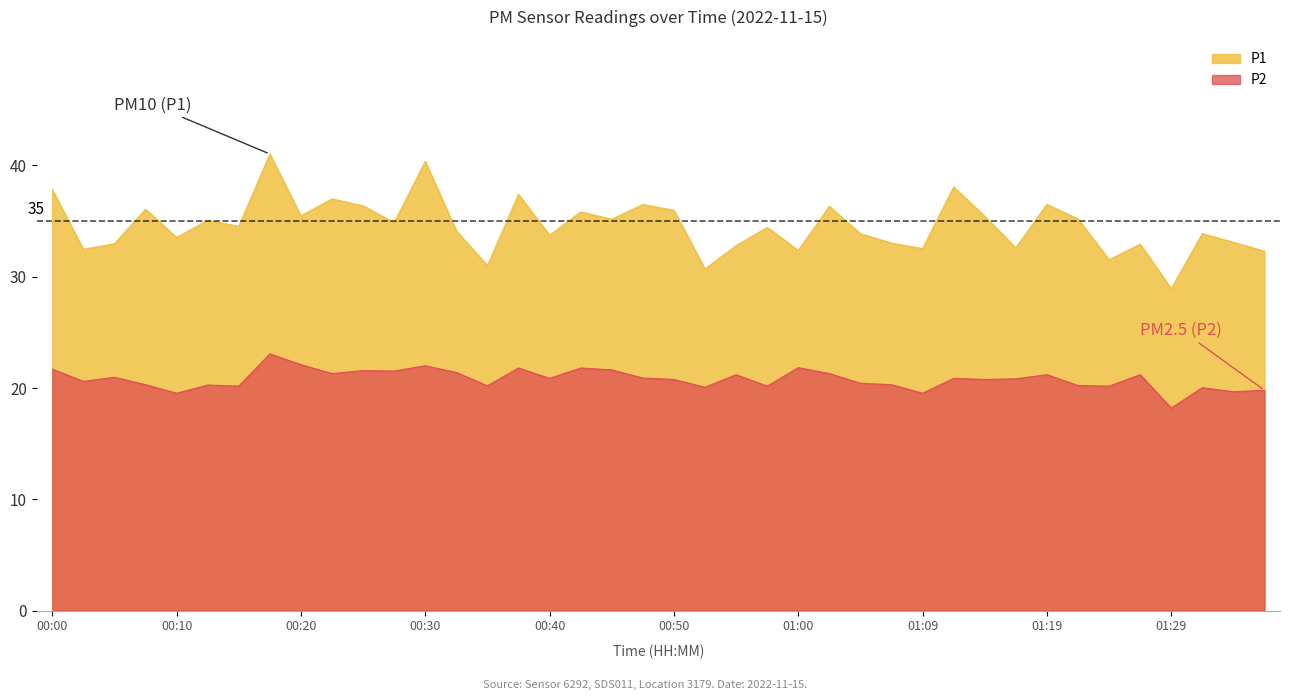

What are all the series names shown in the legend?

P1, P2